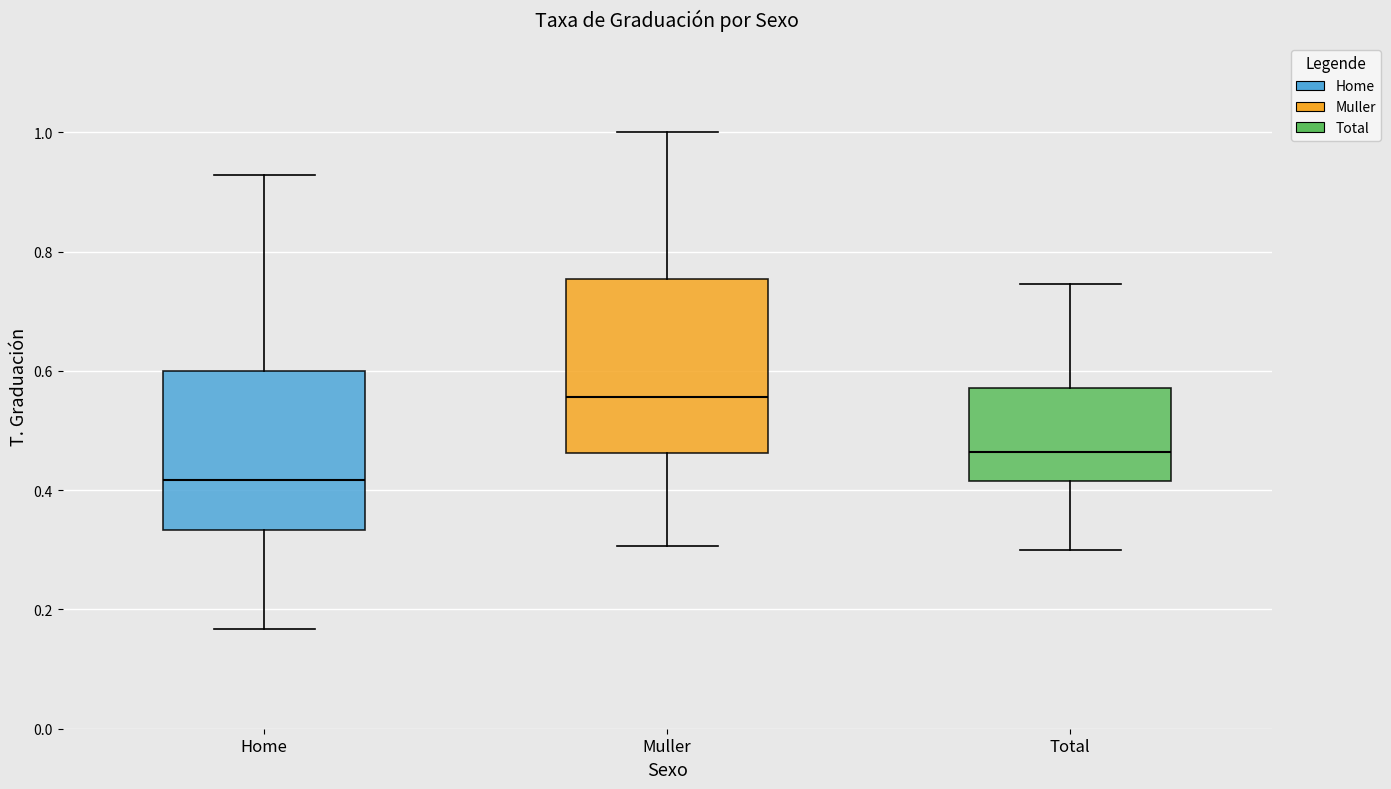

Reading left to right, read every box against the y-axis: the position of its median line, the range the box covers, and the ends of its whiskers. The values are not printed on the chart, so give them approximately, as read against the axis.

Home: median 0.42, box 0.34 to 0.60, whiskers 0.16 to 0.92
Muller: median 0.56, box 0.46 to 0.76, whiskers 0.30 to 1.00
Total: median 0.46, box 0.42 to 0.58, whiskers 0.30 to 0.74